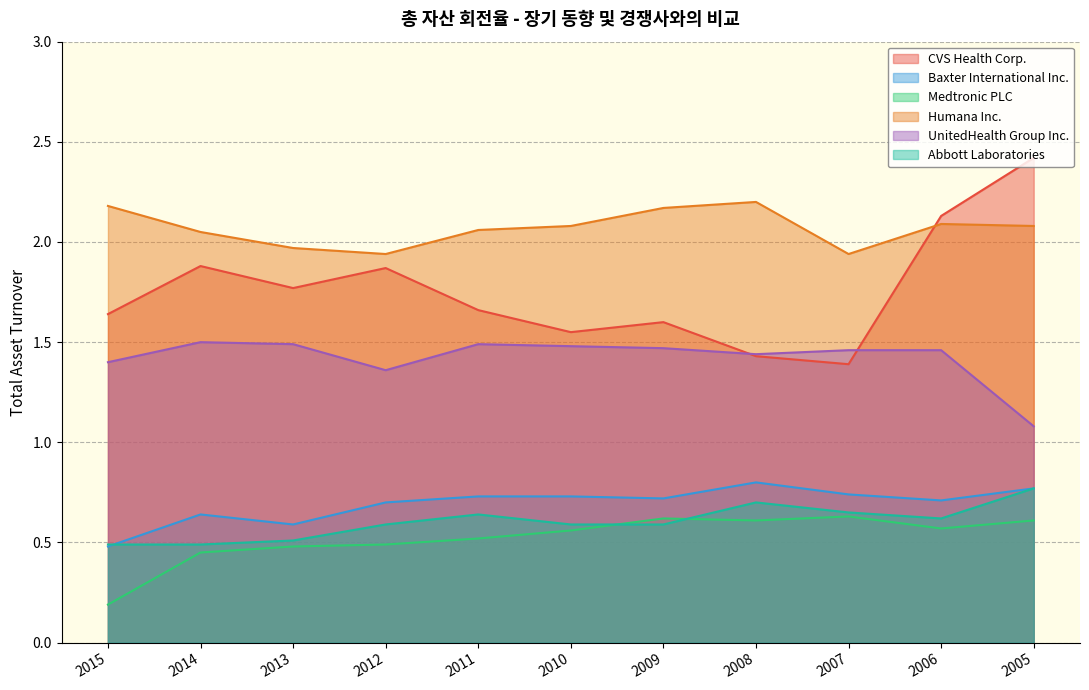

The UnitedHealth Group Inc. series shows 1.5 at 2014. True or false?

True